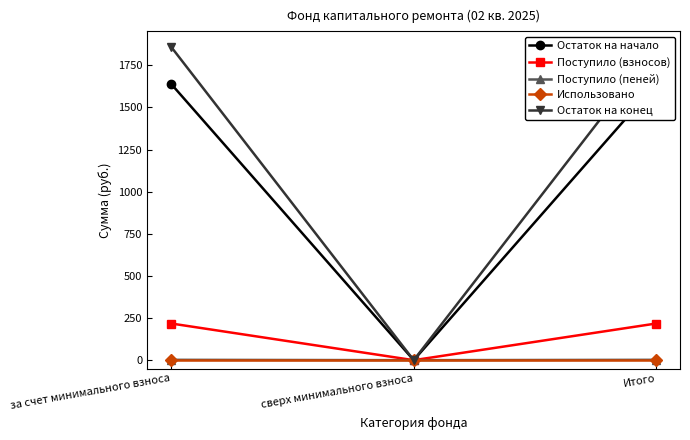

What is the label of the 3rd point from the right?

за счет минимального взноса